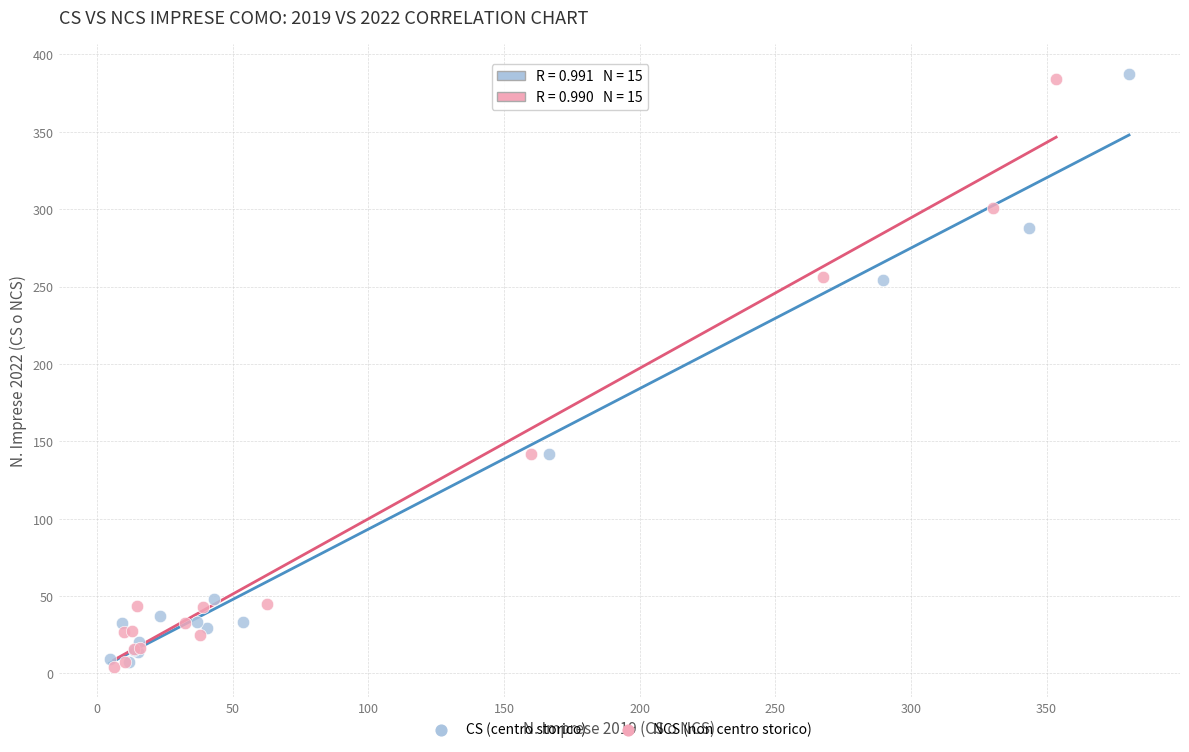

Which series contains the highest Y value?

CS (centro storico)